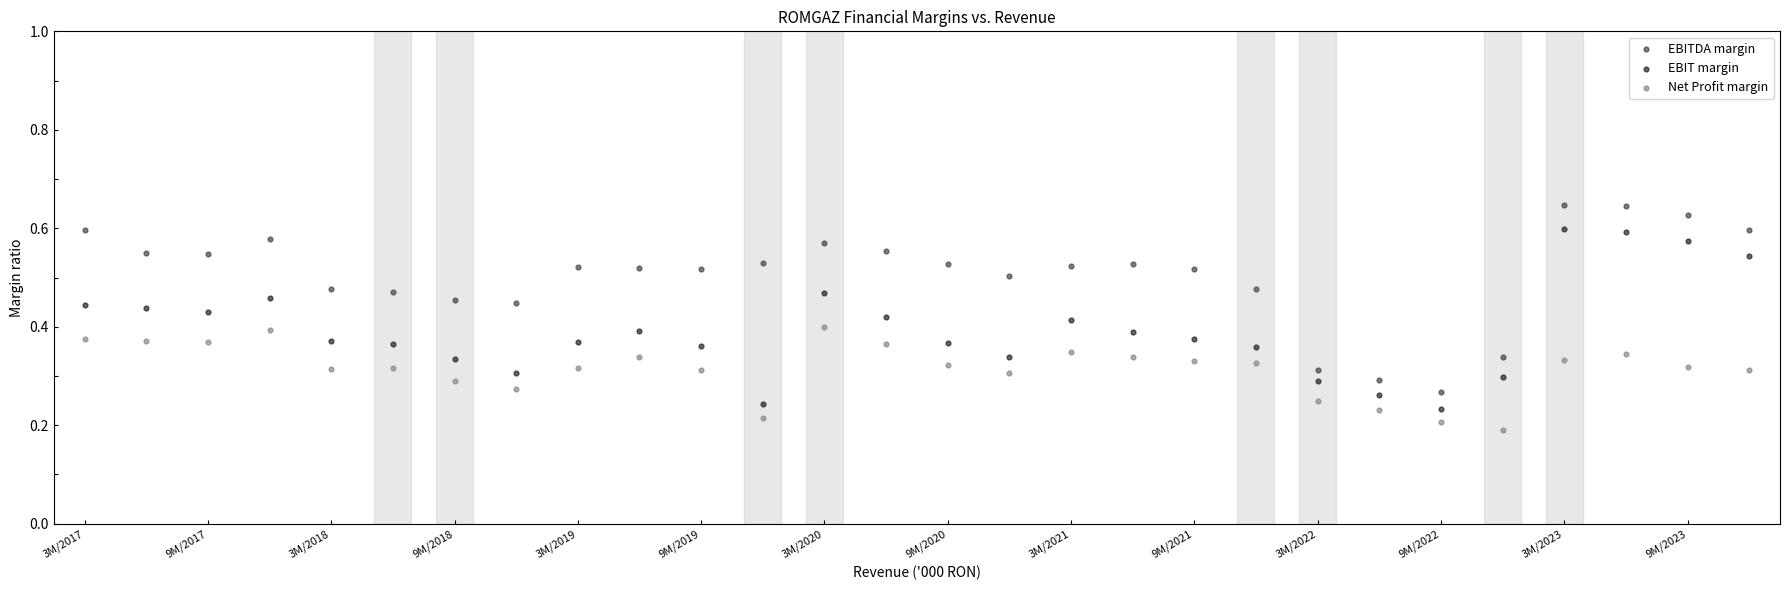

Which series contains the highest Y value?

EBITDA margin